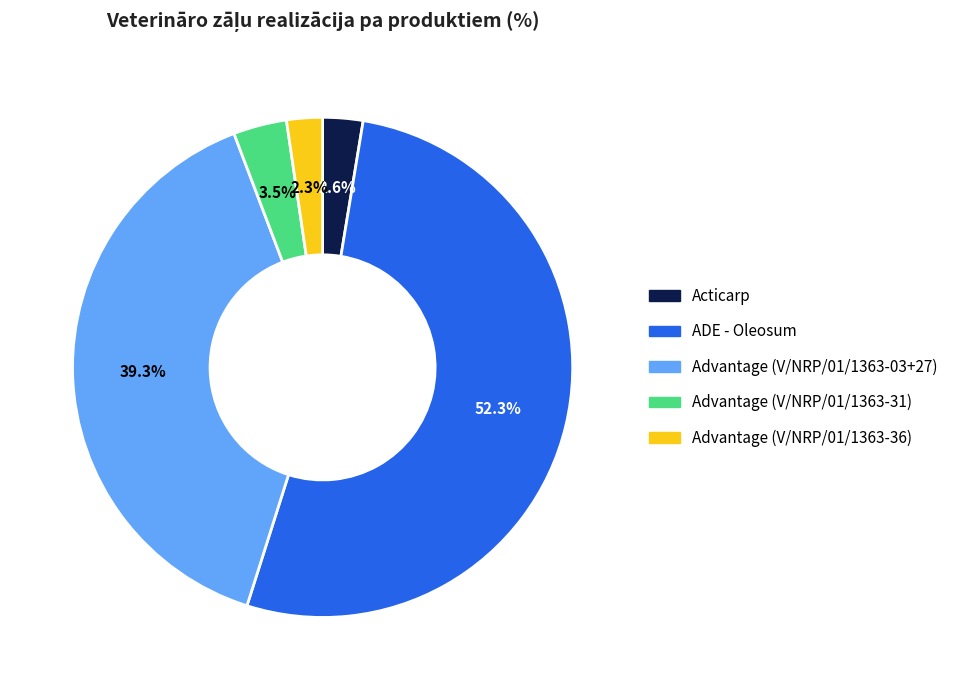

Which category accounts for the majority?

ADE - Oleosum